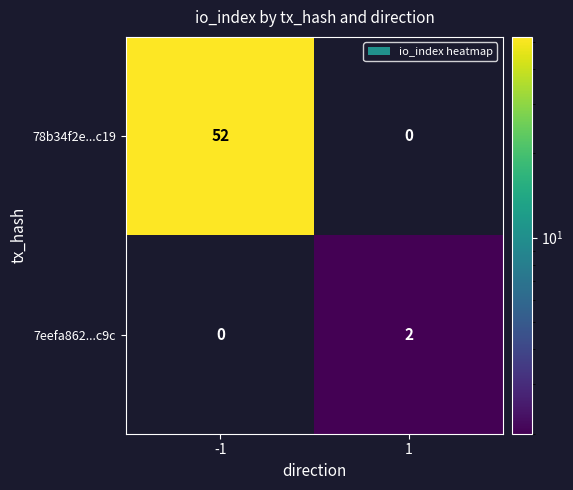

Count the number of data series in this chart.

2